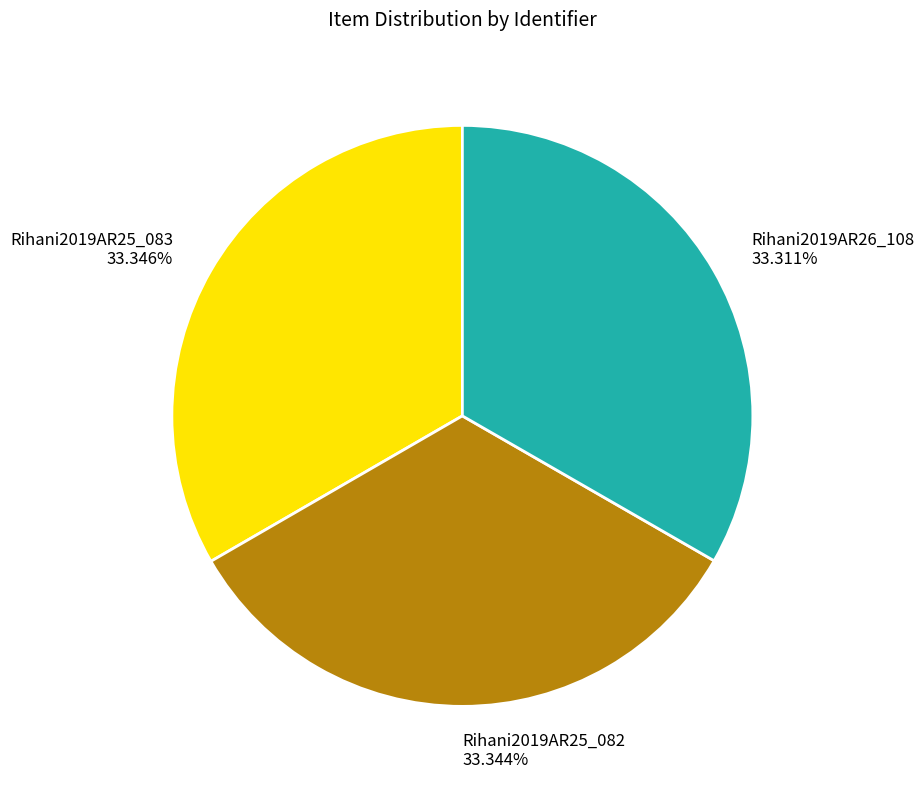

What percentage is the Rihani2019AR26_108 slice, to the nearest percent?

33%